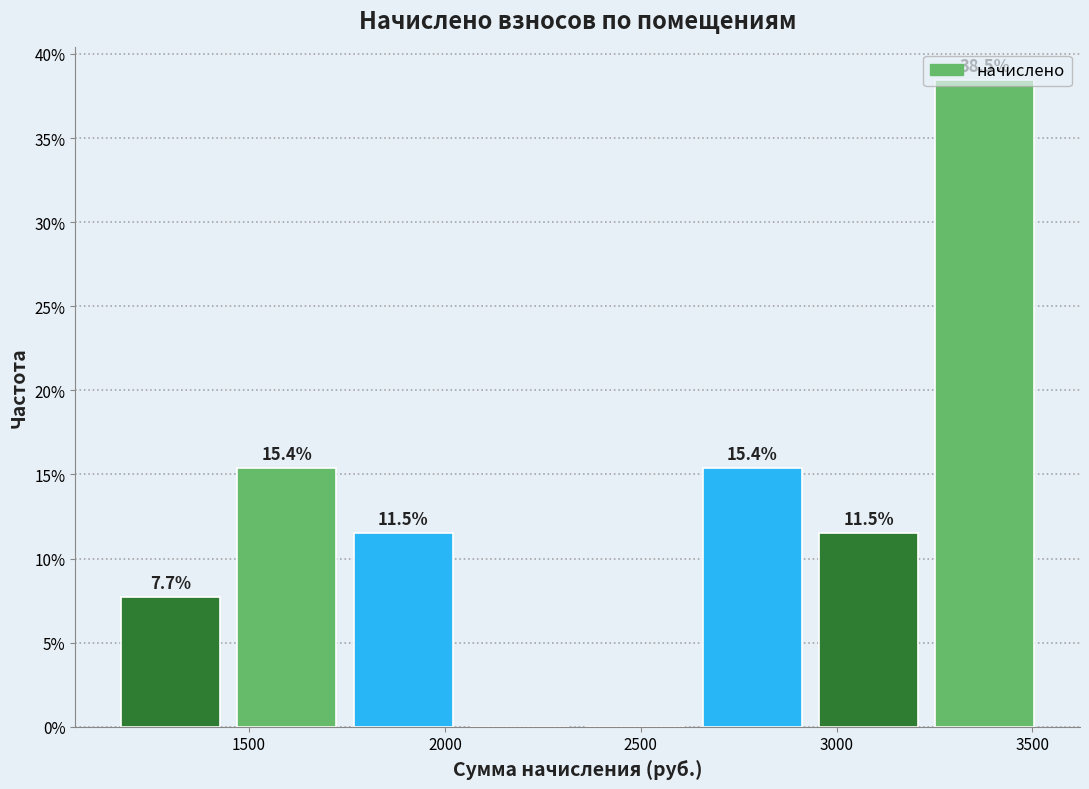

Which range on the x-axis has the tallest bar?

3250 to 3550